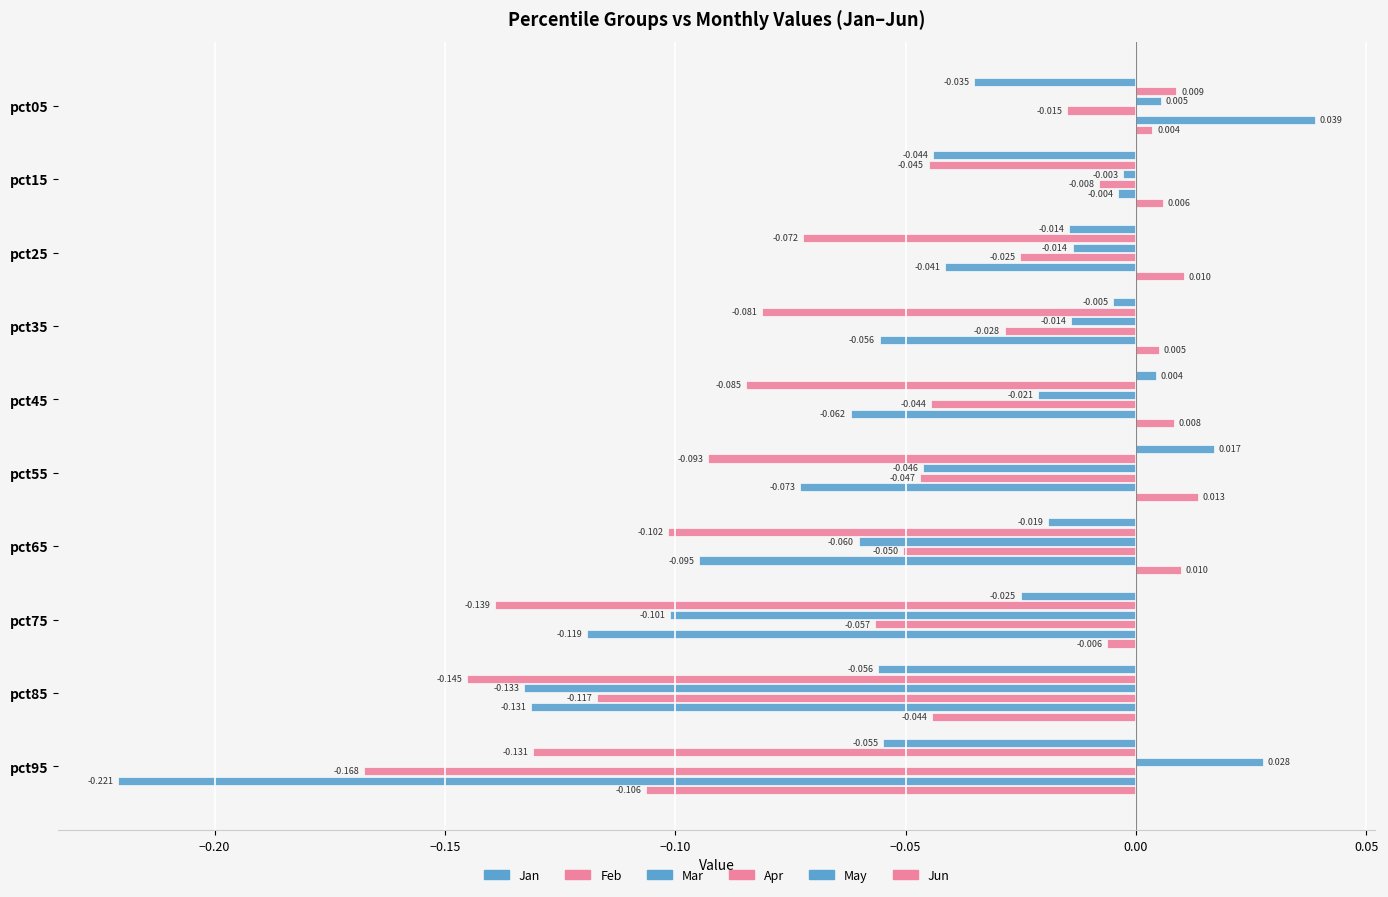

How many categories are shown in the chart?

10